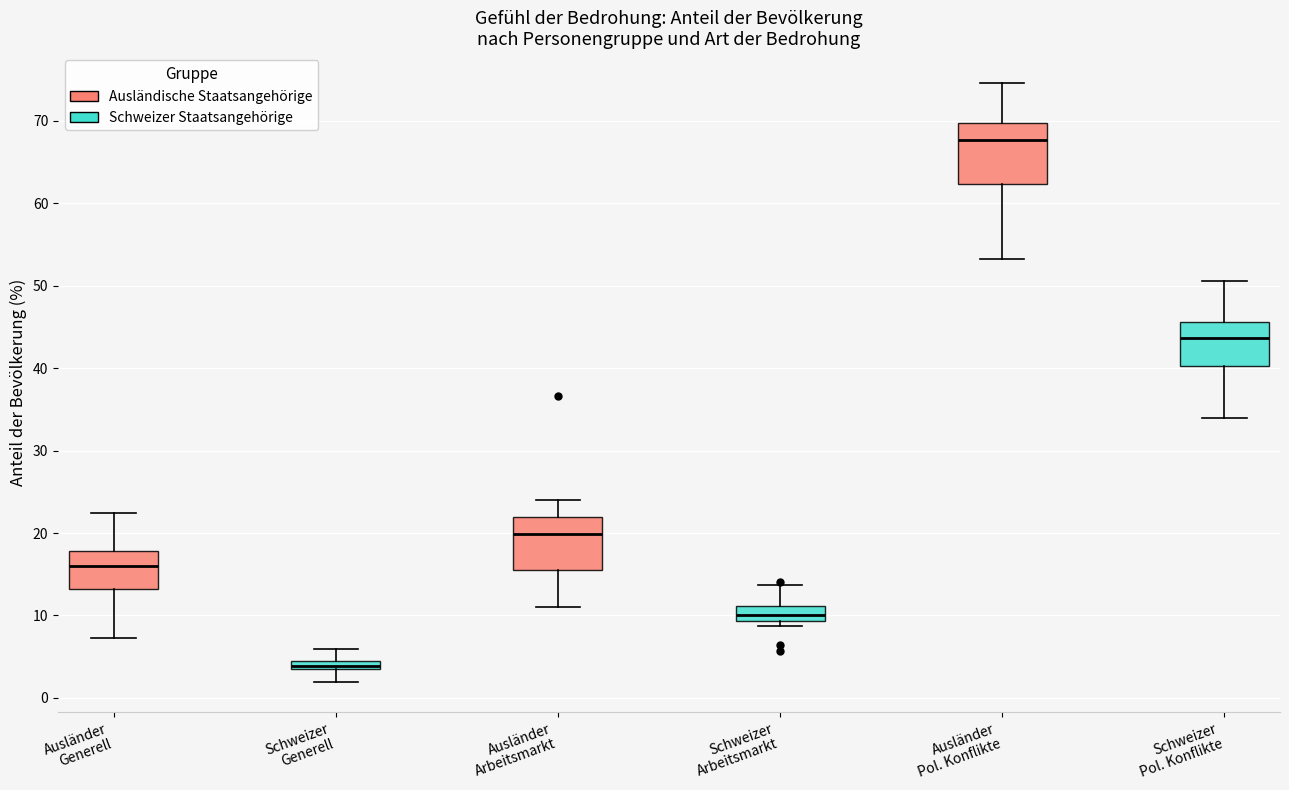

Which box has the highest median line?

Ausländer Pol. Konflikte